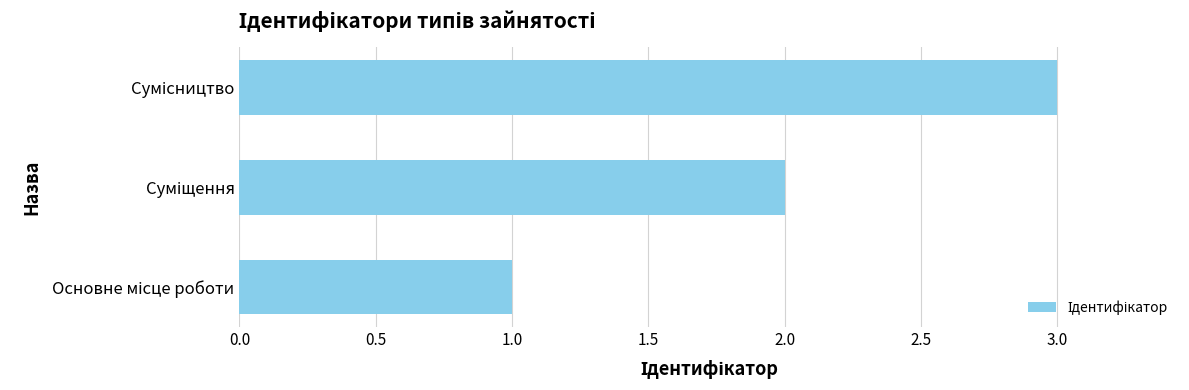

How many bars are there in total?

3